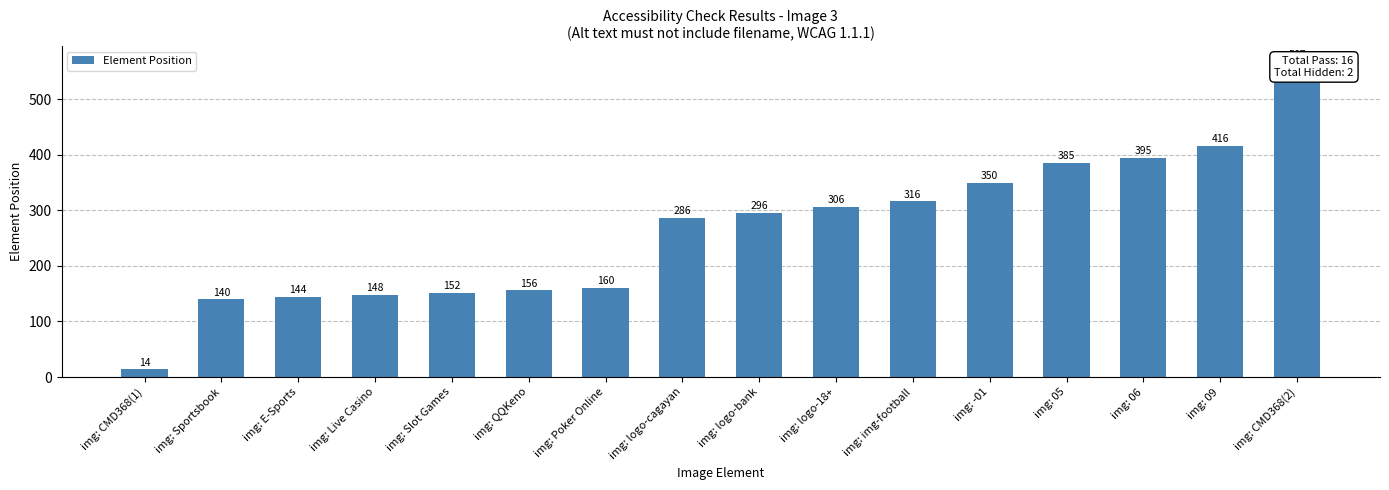

What is the ratio of the value at img: CMD368(2) to the value at img: Sportsbook?

4.0